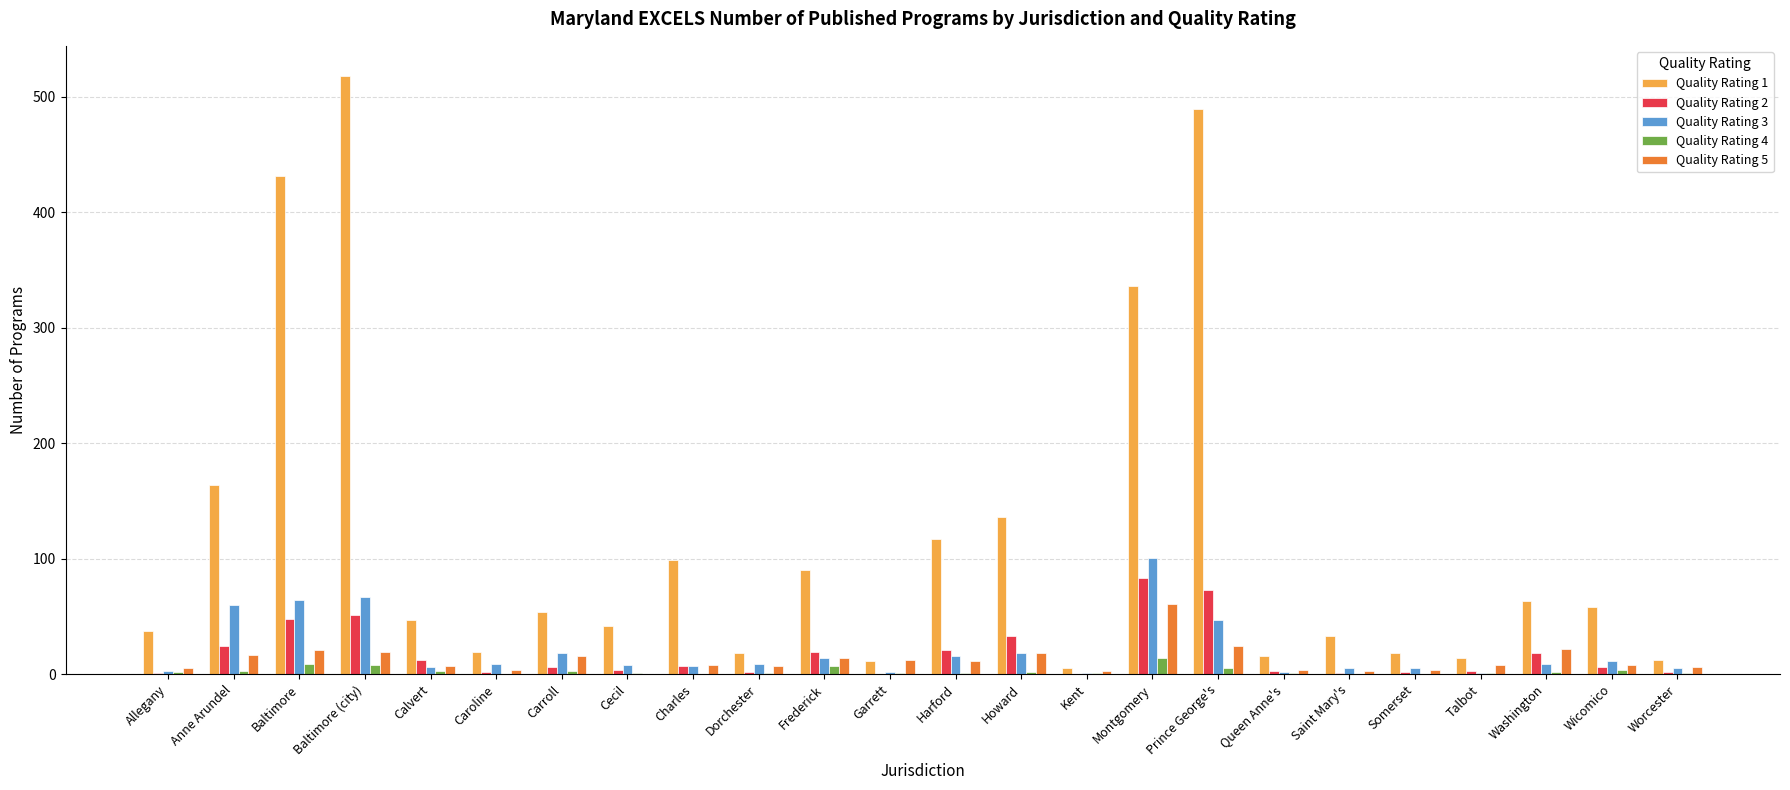

Is it true that Quality Rating 1 equals 35 at Carroll?

False